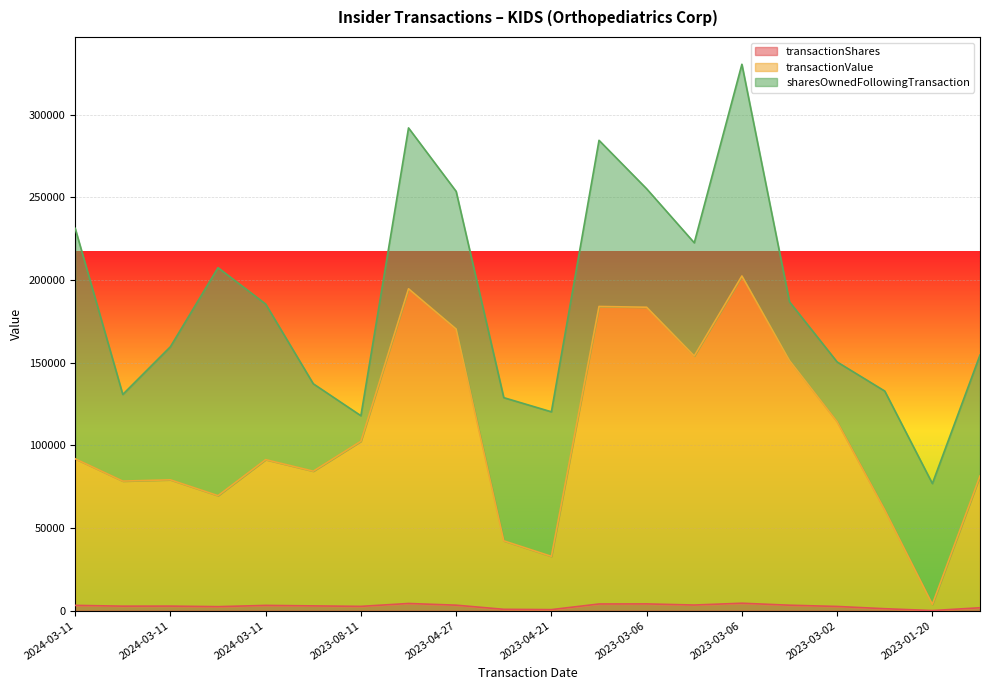

What is the difference between the second highest and second lowest values in the transactionShares series?

3712